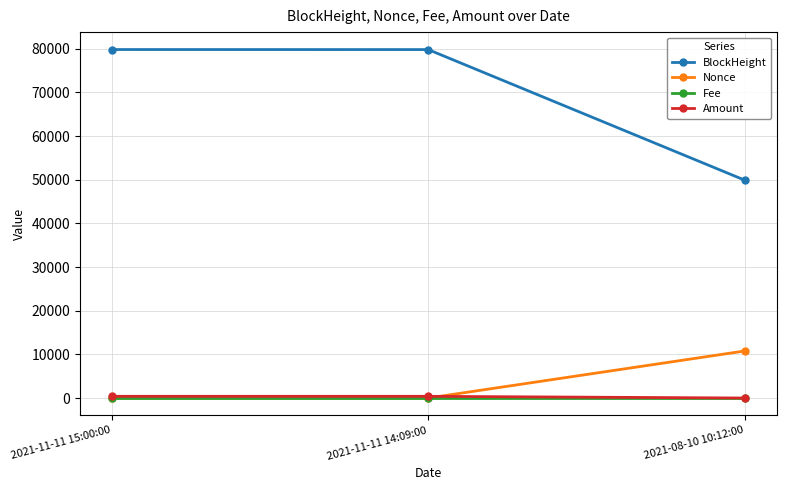

What is the label of the 1st point from the left?

2021-11-11 15:00:00